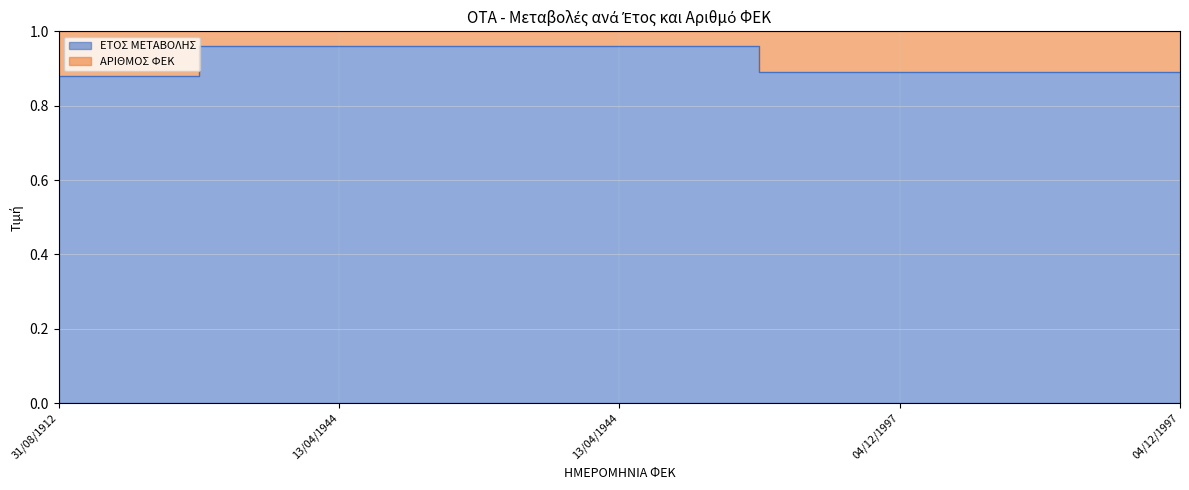

Count the values in the range 0 to 1.

5